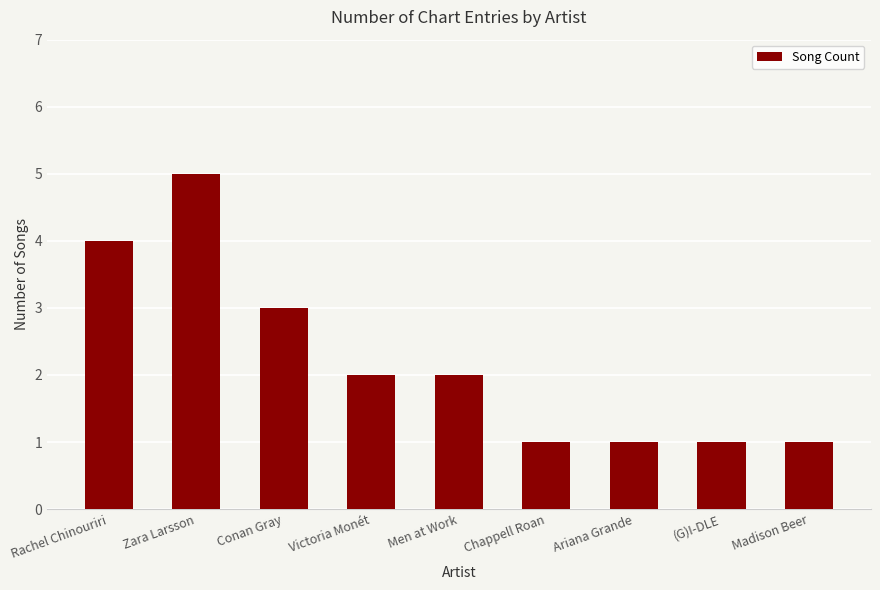

At which label does the data first exceed 2?

Rachel Chinouriri